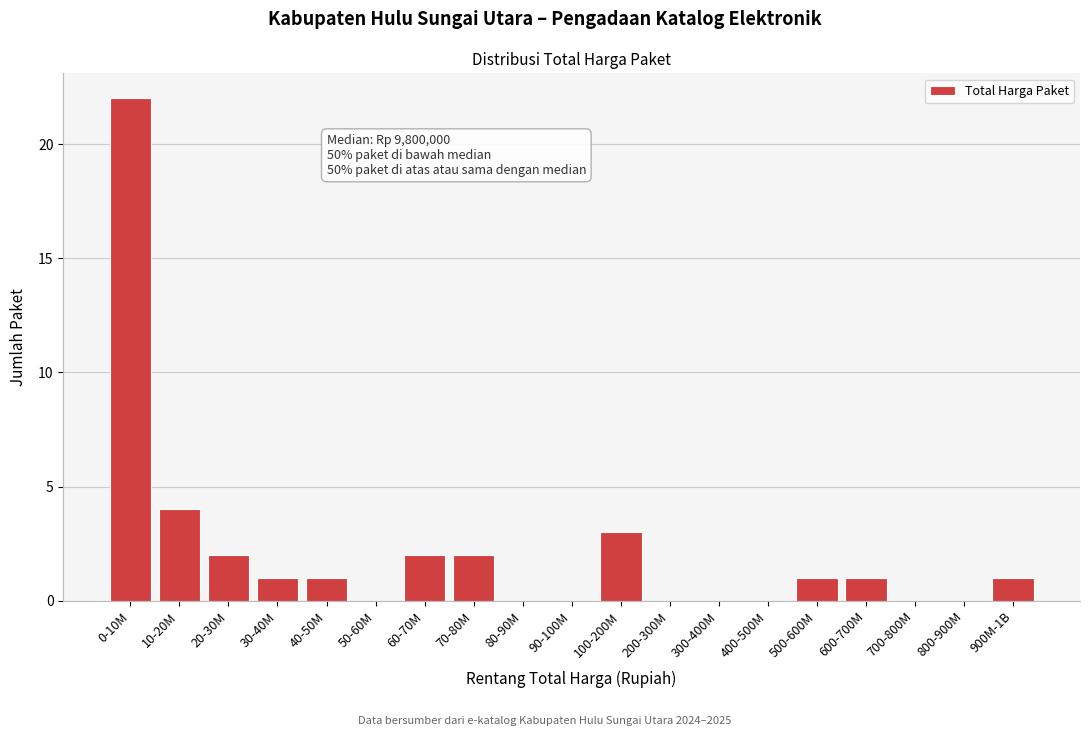

Reading left to right, transcribe all the data shown in this chart.

0-10M=22	10-20M=4	20-30M=2	30-40M=1	40-50M=1	50-60M=0	60-70M=2	70-80M=2	80-90M=0	90-100M=0	100-200M=3	200-300M=0	300-400M=0	400-500M=0	500-600M=1	600-700M=1	700-800M=0	800-900M=0	900M-1B=1